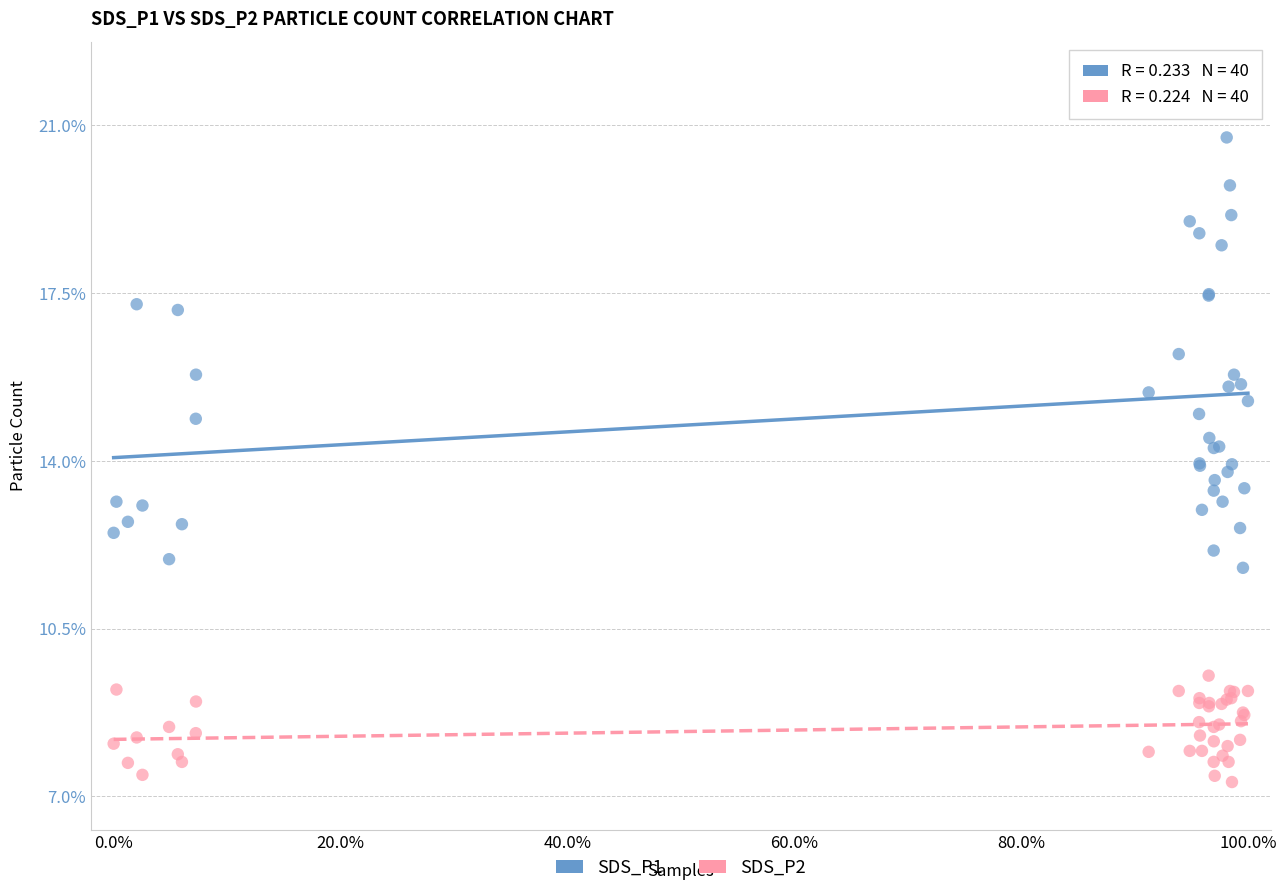

What are all the series names shown in the legend?

SDS_P1, SDS_P2